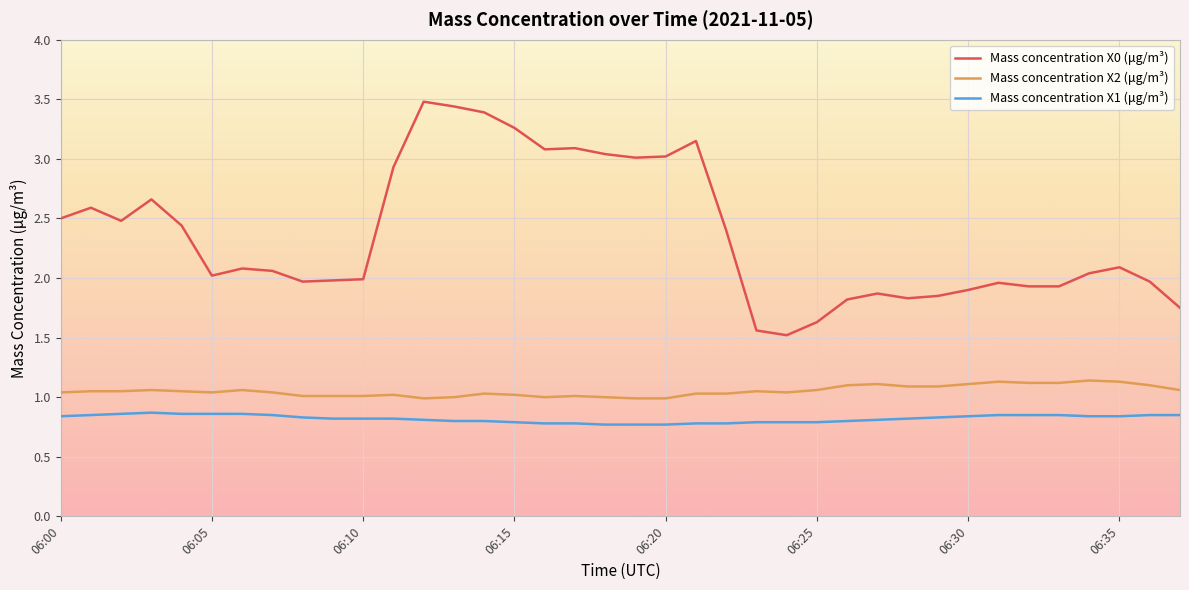

Is this an area chart (filled region under the line)?

No